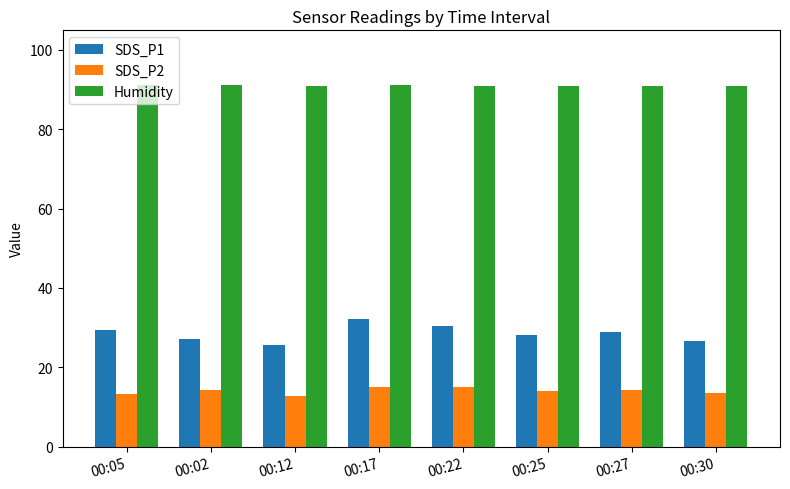

The value of Humidity at 00:12 is 142.2. True or false?

False